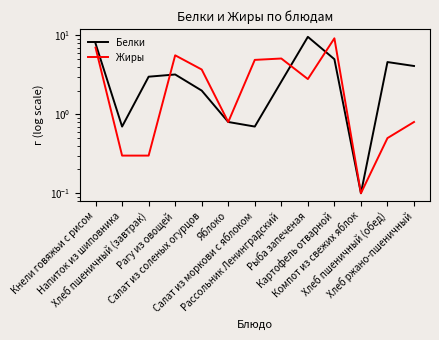

Count the number of data series in this chart.

2